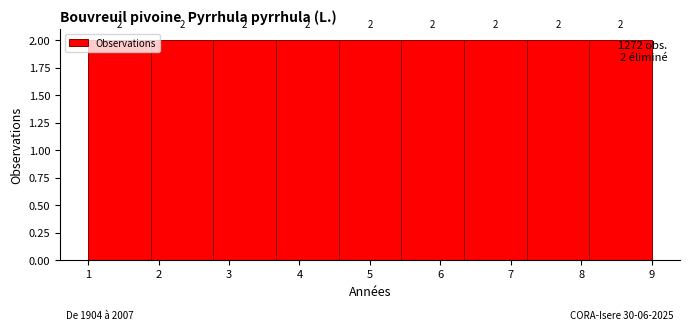

Reading left to right, transcribe this chart: for each bar, give the range it covers on the x-axis and its height. The bar edges are not printed on the chart, so give them approximately, as read against the axis.

1.0 to 1.9: 2
1.9 to 2.8: 2
2.8 to 3.7: 2
3.7 to 4.6: 2
4.6 to 5.4: 2
5.4 to 6.3: 2
6.3 to 7.2: 2
7.2 to 8.1: 2
8.1 to 9.0: 2